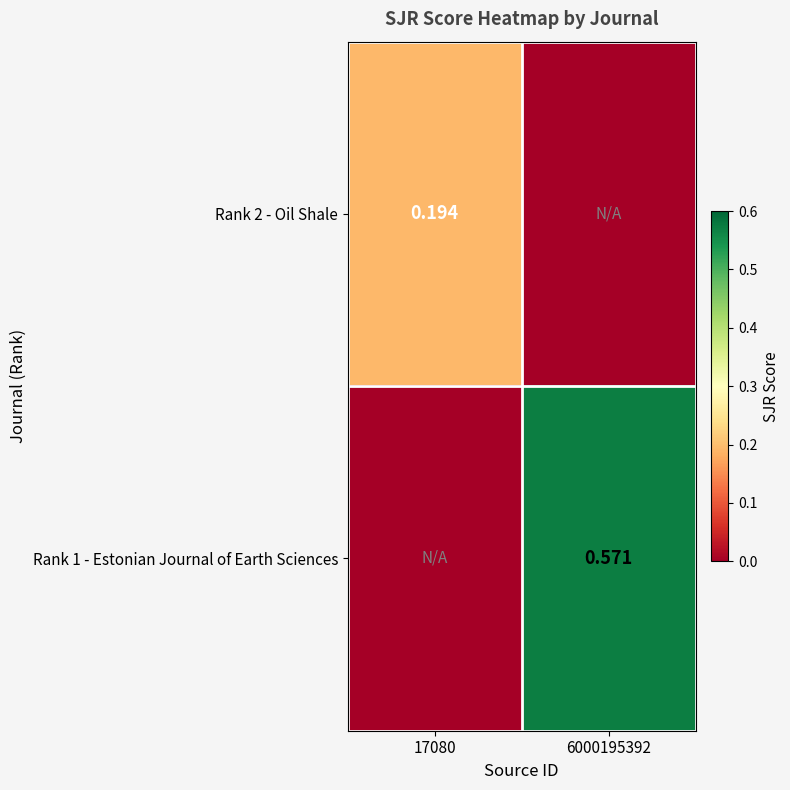

Which label corresponds to the largest value in the chart?

6000195392